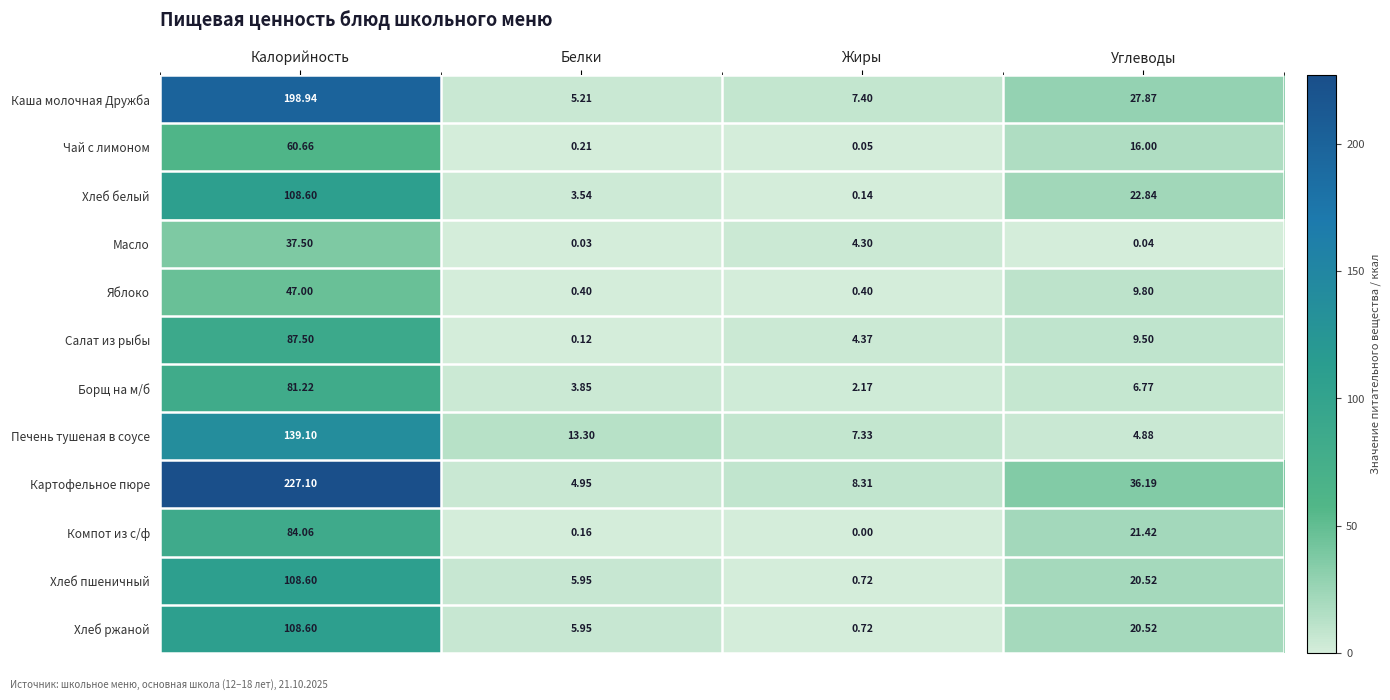

Rank the categories by Чай с лимоном value from highest to lowest.

Калорийность, Углеводы, Белки, Жиры